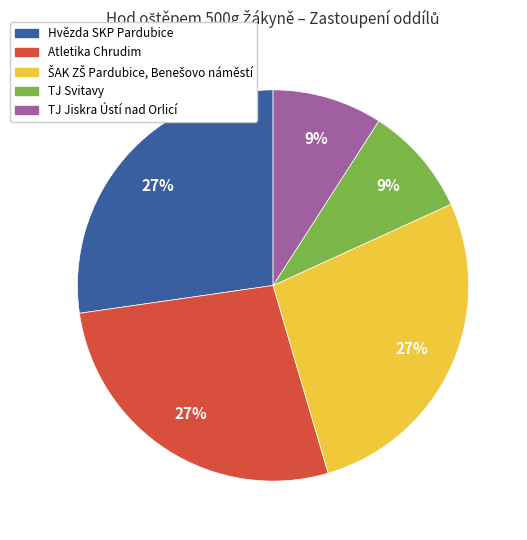

Is there a majority slice in this chart?

No